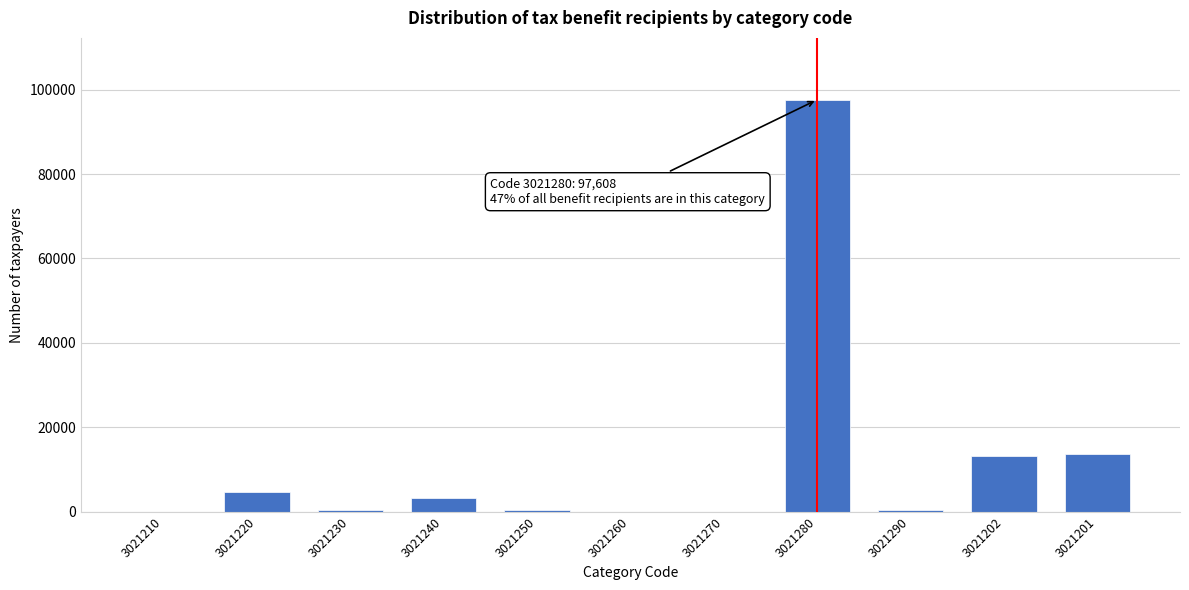

What is the sum of all values?

133648